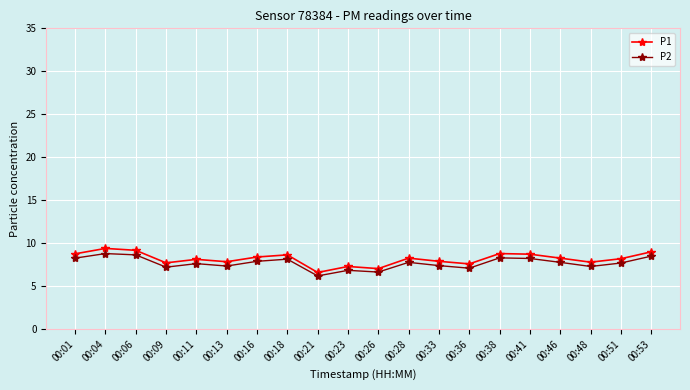

Which series has the largest range (max minus min)?

P1